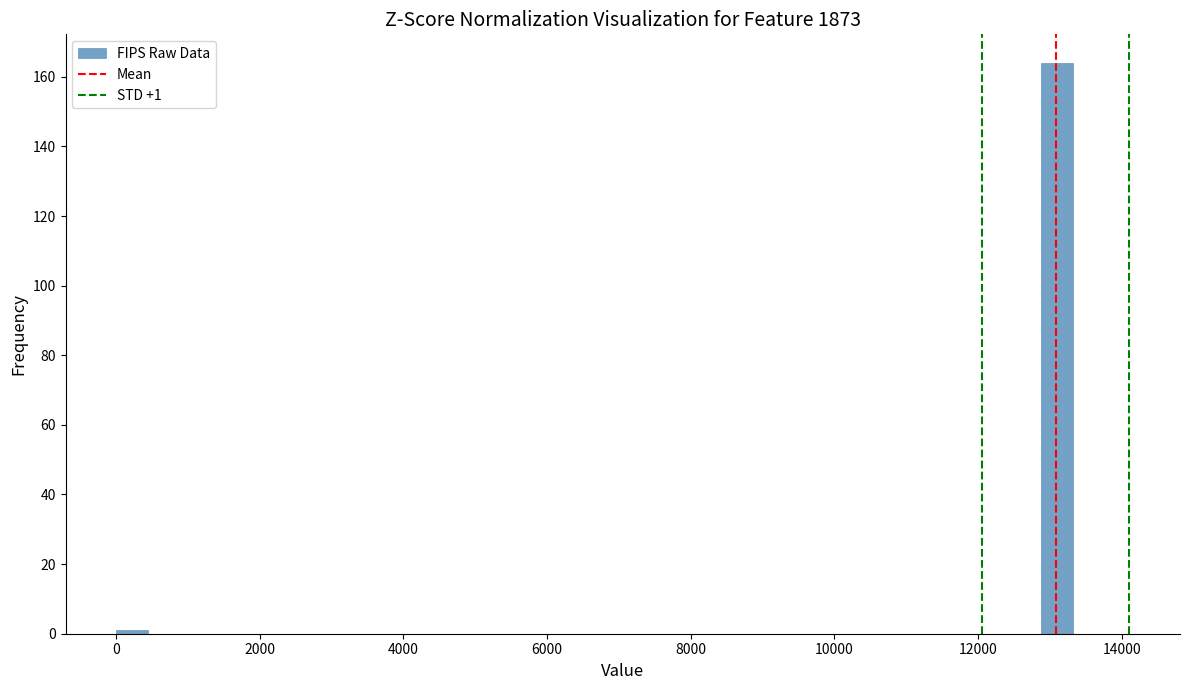

Read against the x-axis, roughly where is the centre of the tallest bar?

13200